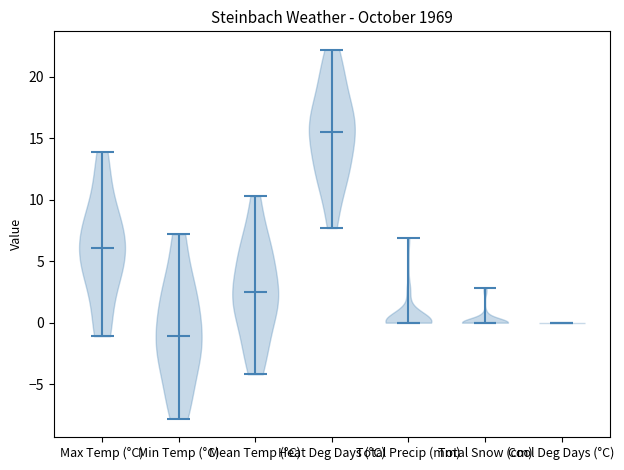

Where does the median line of the violin for Total Snow (cm) sit on the y-axis? The values are not printed on the chart, so give them approximately, as read against the axis.

0.0